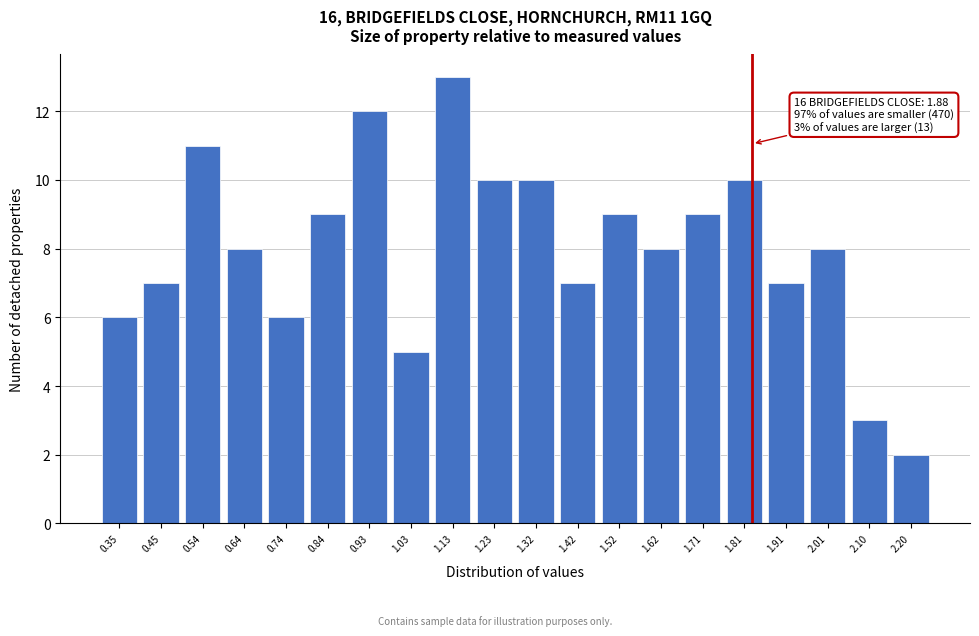

Reading left to right, what are all the values shown in this chart?

0.35=6	0.45=7	0.54=11	0.64=8	0.74=6	0.84=9	0.93=12	1.03=5	1.13=13	1.23=10	1.32=10	1.42=7	1.52=9	1.62=8	1.71=9	1.81=10	1.91=7	2.01=8	2.10=3	2.20=2